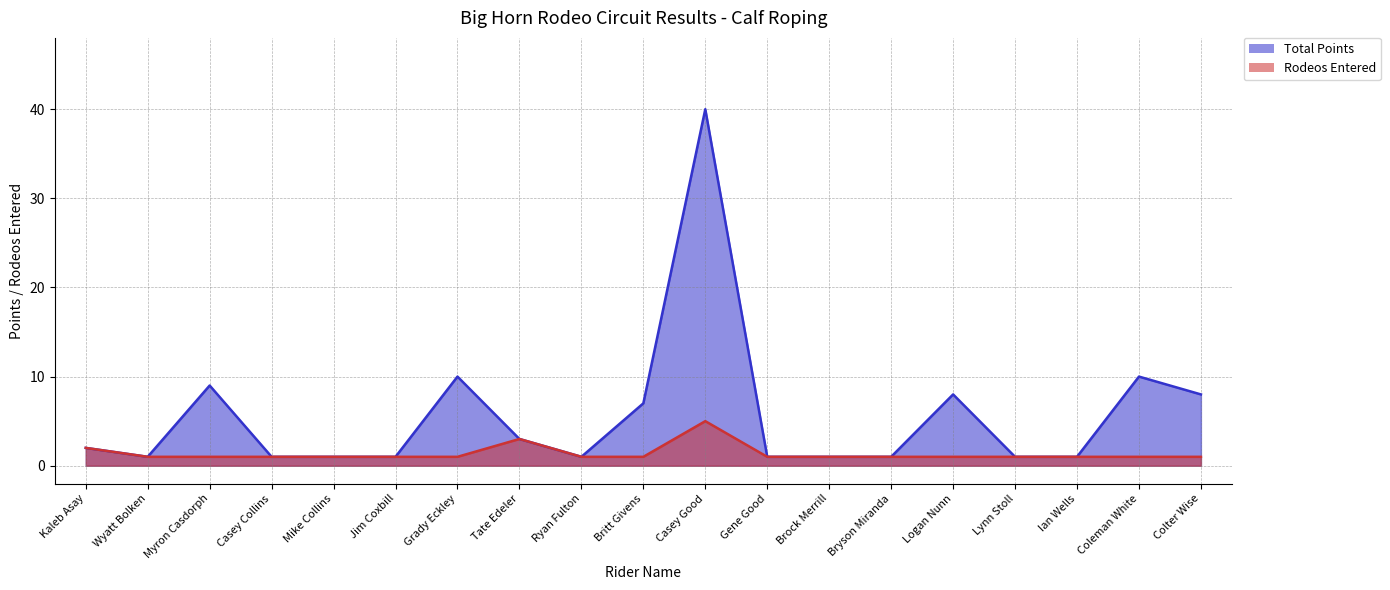

What is the sum of the Total Points values at Myron Casdorph and Bryson Miranda?

10